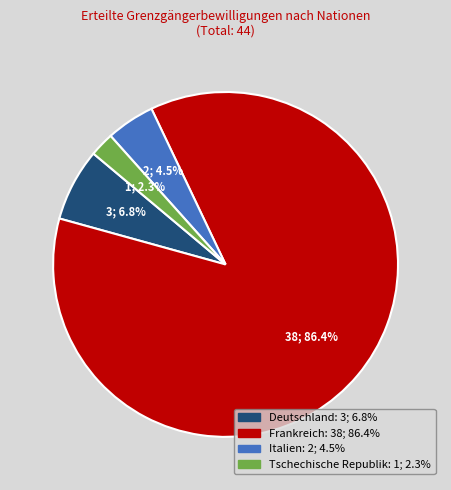

To the nearest percent, what is the difference between the Tschechische Republik and Italien slice percentages?

2%